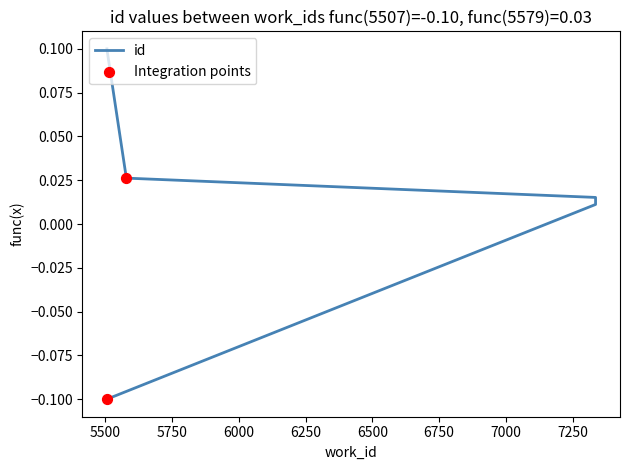

What is the change in value from 5507 to 5579?

+0.1